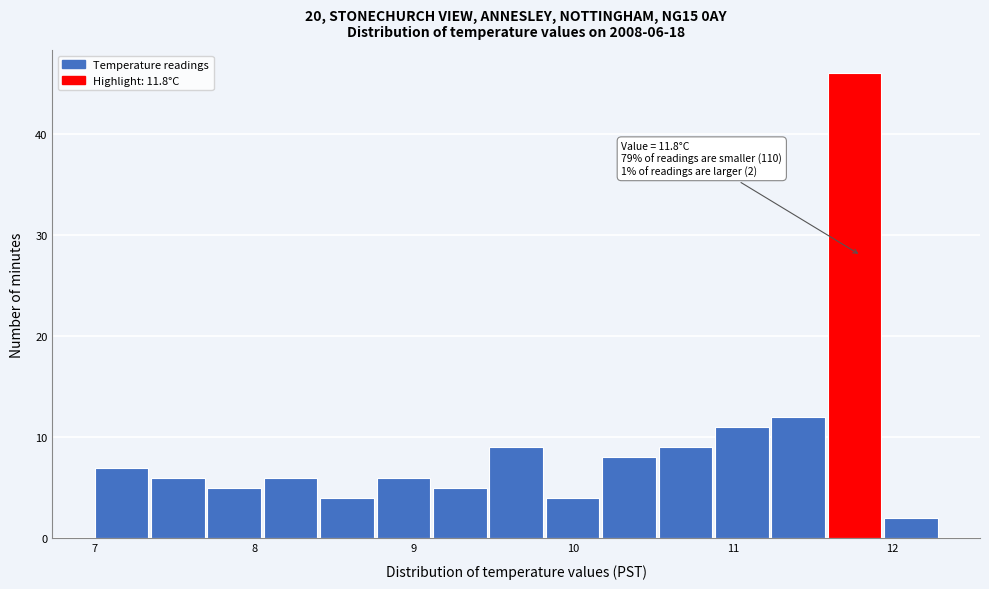

Around what value on the x-axis is the tallest bar? Give the approximate position of its centre, as read against the axis.

11.8